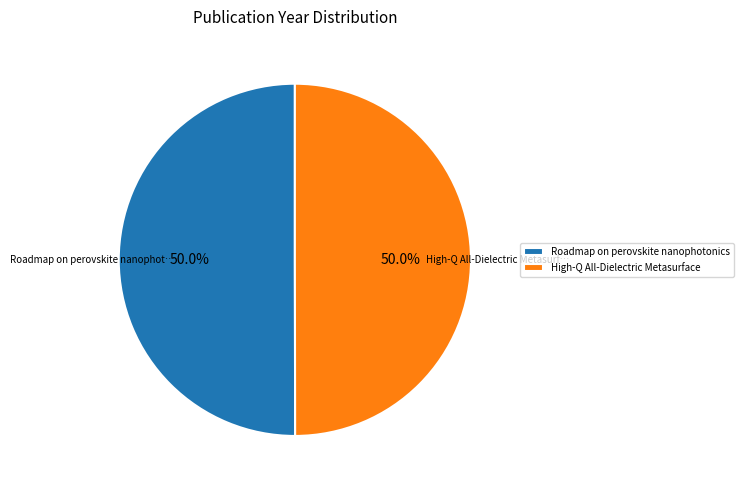

Do Roadmap on perovskite nanophotonics and High-Q All-Dielectric Metasurface together represent more than half of the pie?

Yes